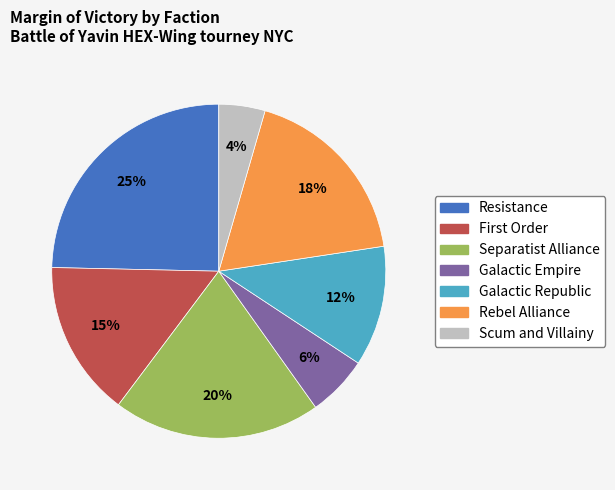

Is there a majority slice in this chart?

No